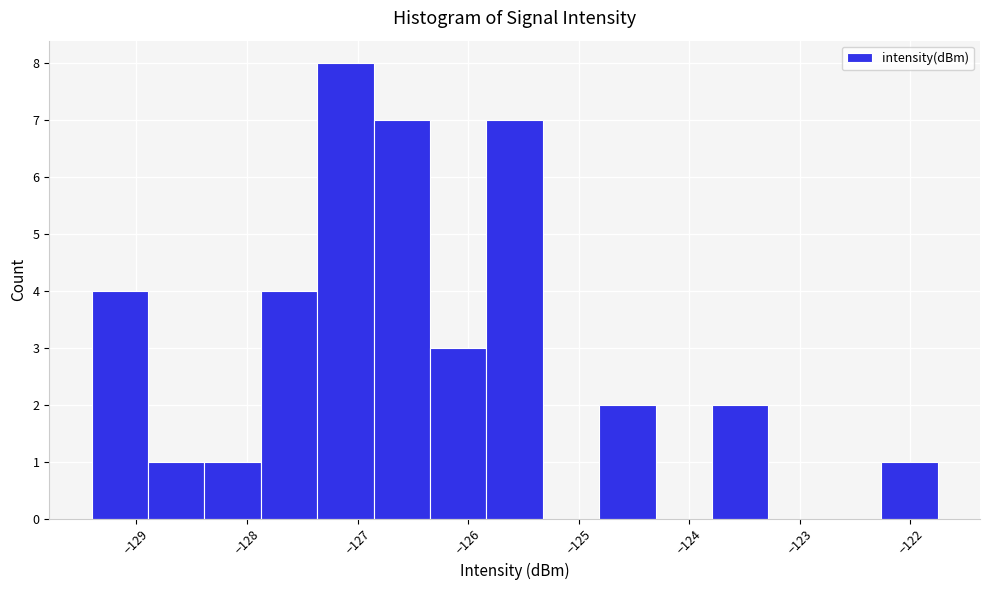

Reading left to right, list every bar in this chart as the range it spans on the x-axis followed by its height. Neither the bar edges nor the heights are printed on the chart, so give them approximately, as read against the axes.

-129.4 to -128.9: 4
-128.9 to -128.4: 1
-128.4 to -127.9: 1
-127.9 to -127.4: 4
-127.4 to -126.9: 8
-126.9 to -126.3: 7
-126.3 to -125.8: 3
-125.8 to -125.3: 7
-125.3 to -124.8: 0
-124.8 to -124.3: 2
-124.3 to -123.8: 0
-123.8 to -123.3: 2
-123.3 to -122.8: 0
-122.8 to -122.3: 0
-122.3 to -121.8: 1